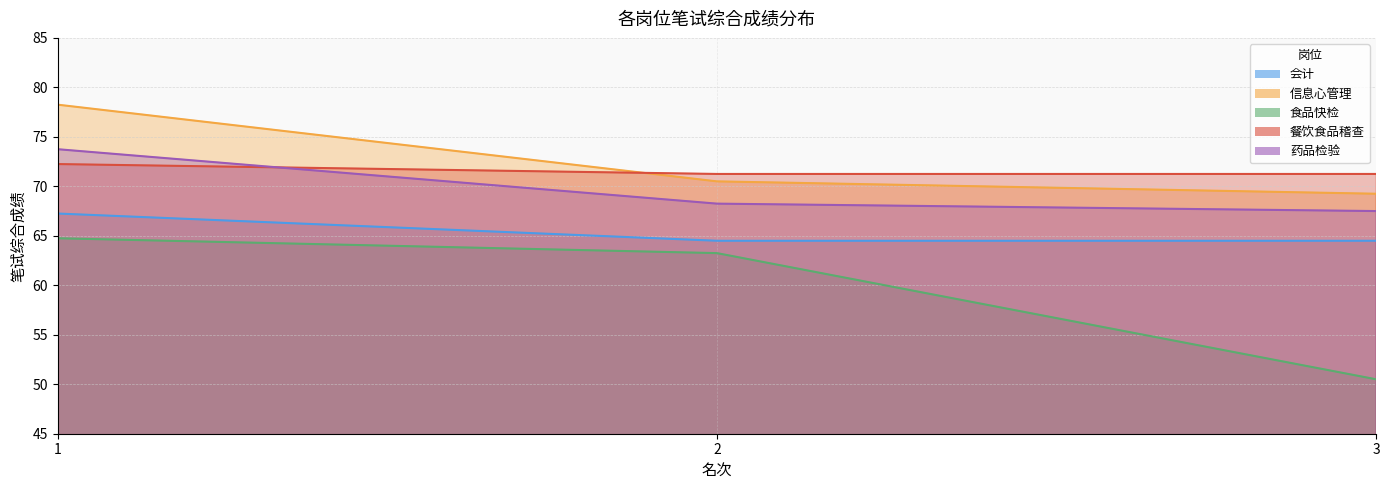

At which label does 食品快检 reach its minimum?

3